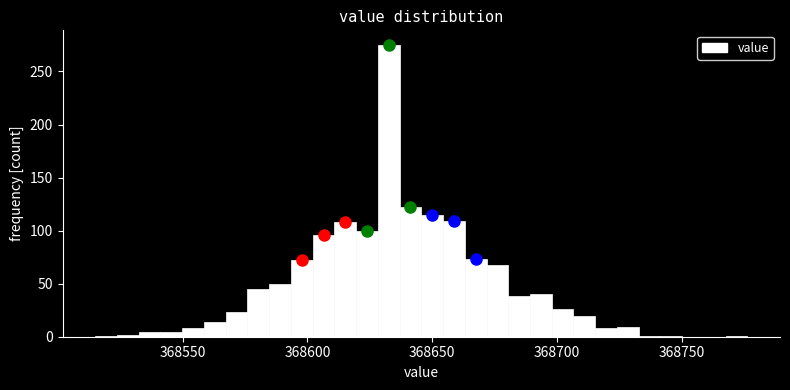

Read against the x-axis, roughly where is the centre of the tallest bar?

368635